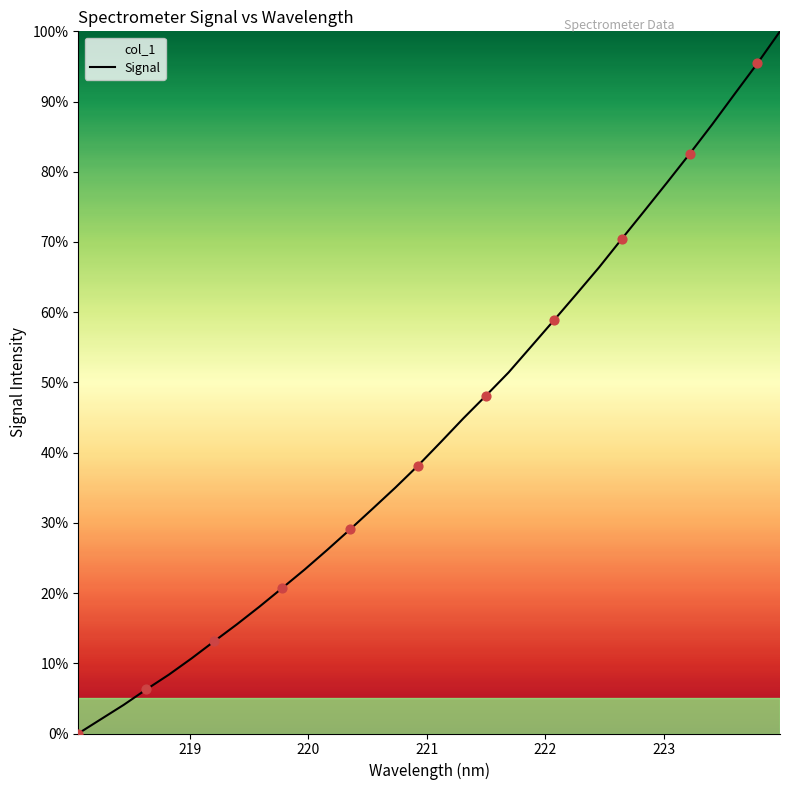

What is the difference between the maximum and minimum values?

100.0